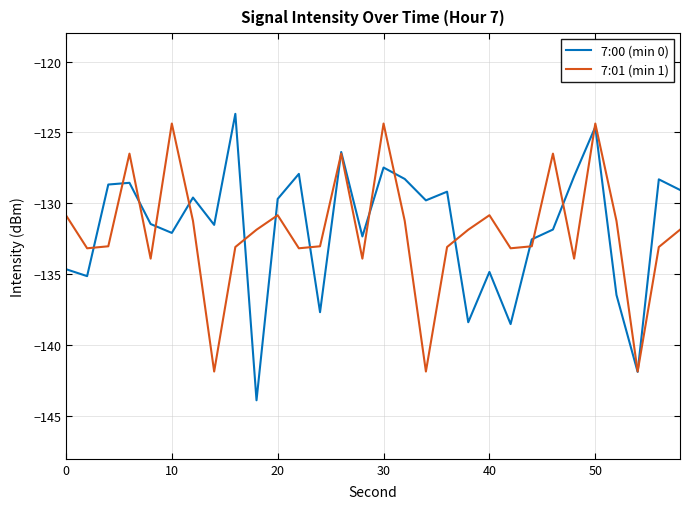

What is the highest value of the 7:00 (min 0) series?

-123.7